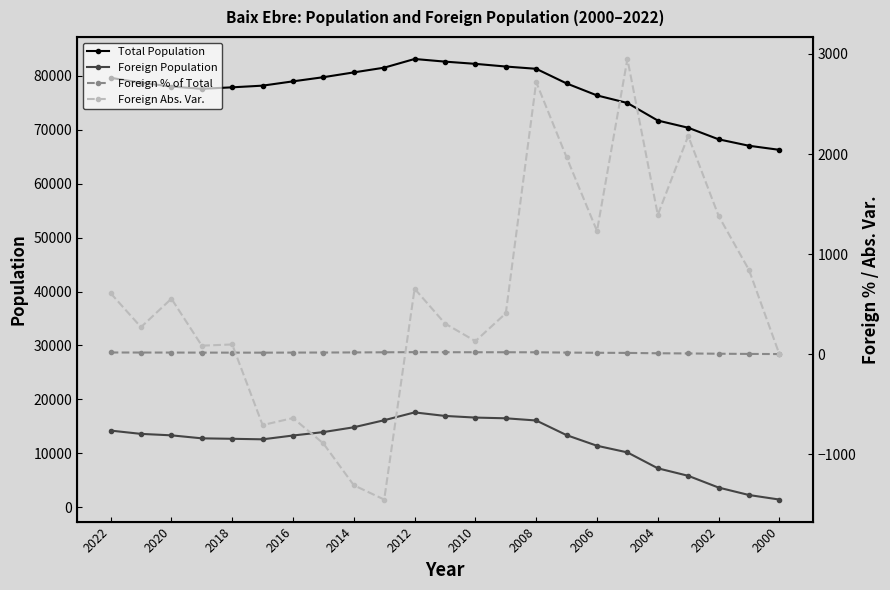

What is the maximum value for Total Population?

83125